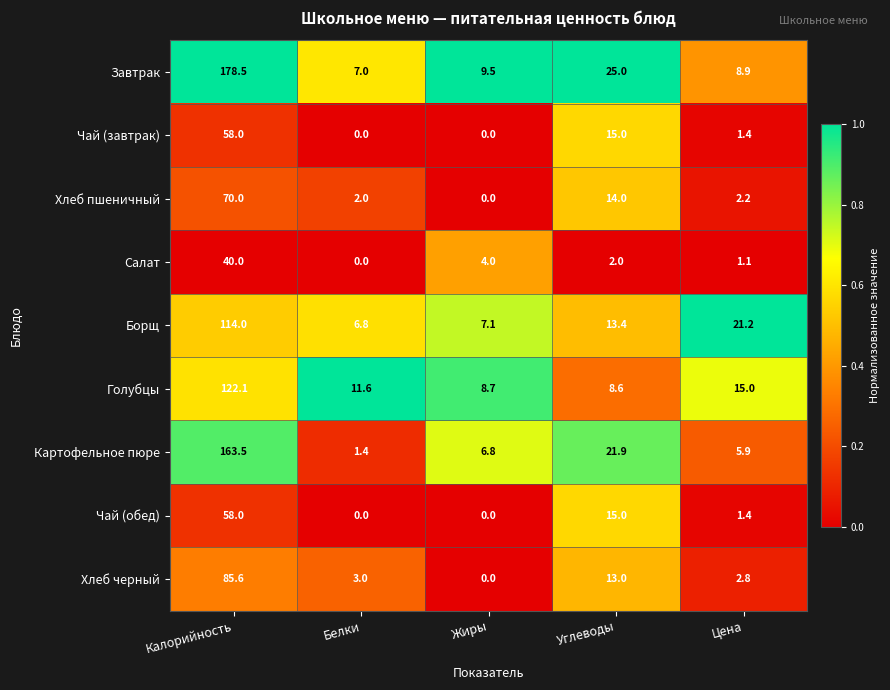

What is the sum of the Чай (обед) values at Белки and Цена?

1.4